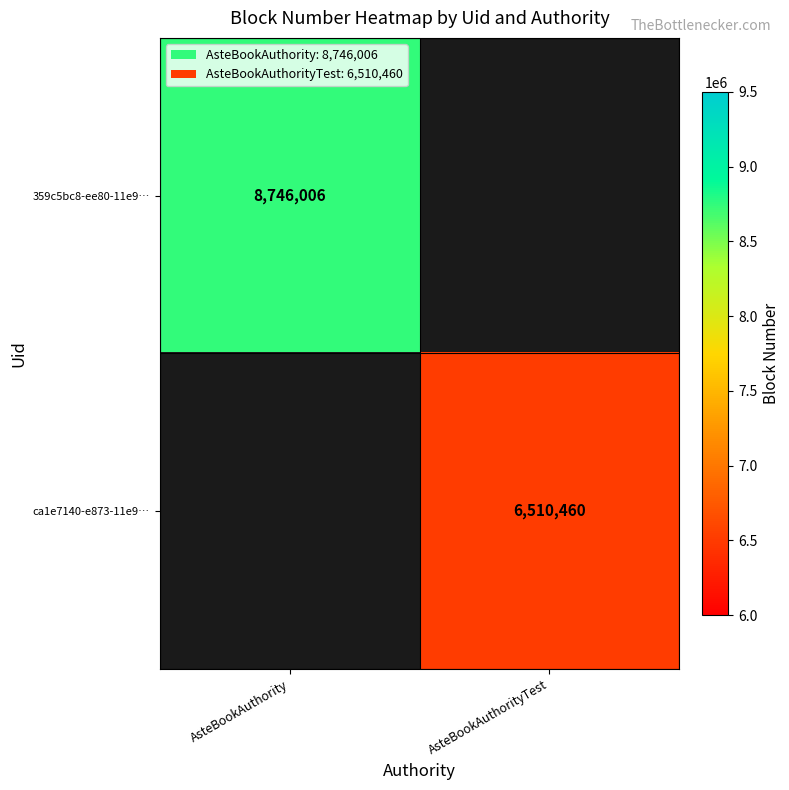

Is the value of 359c5bc8-ee80-11e9… at AsteBookAuthority greater than the value of ca1e7140-e873-11e9… at AsteBookAuthorityTest?

Yes